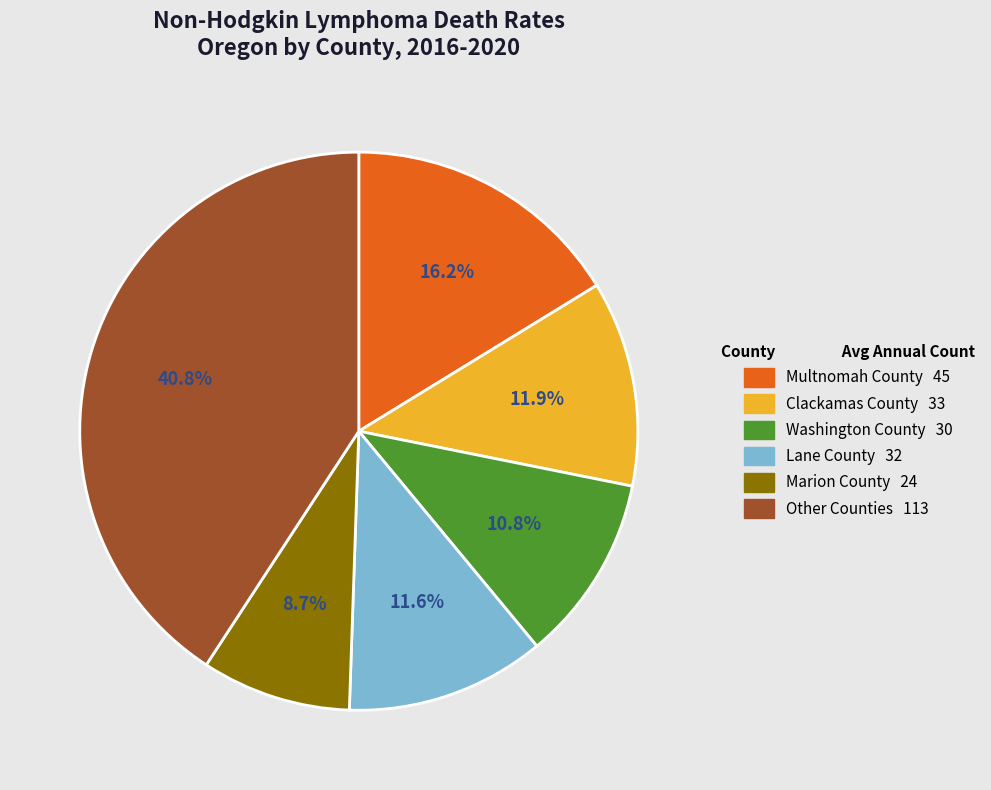

To the nearest percent, what is the difference between the largest and smallest slice percentages?

32%